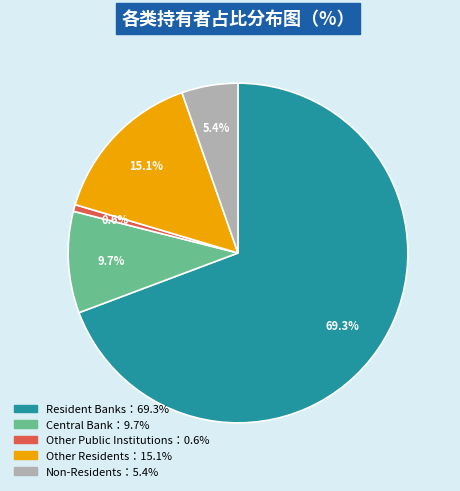

Is there a majority slice in this chart?

Yes